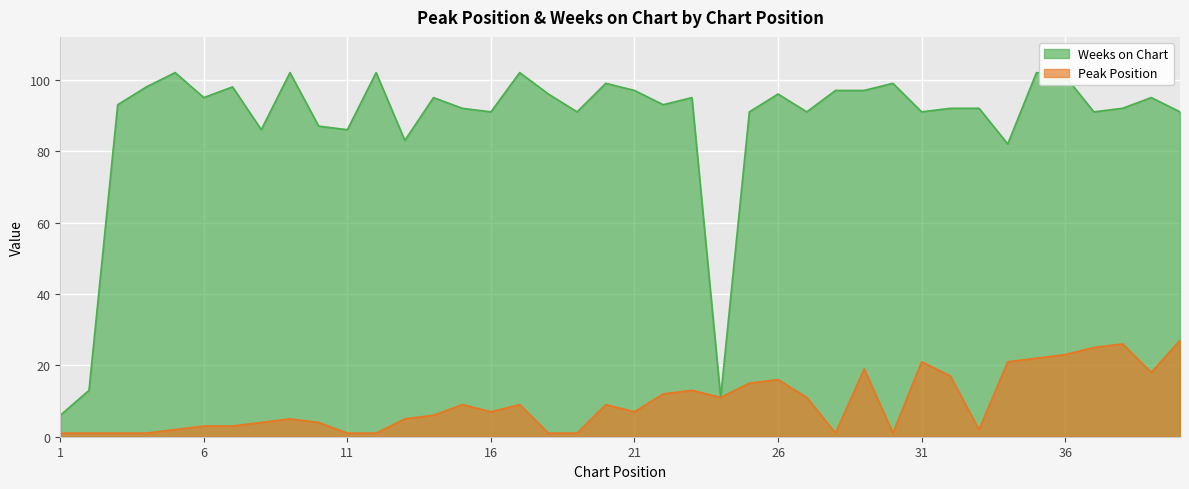

True or false: Weeks on Chart and Peak Position cross at least once.

False